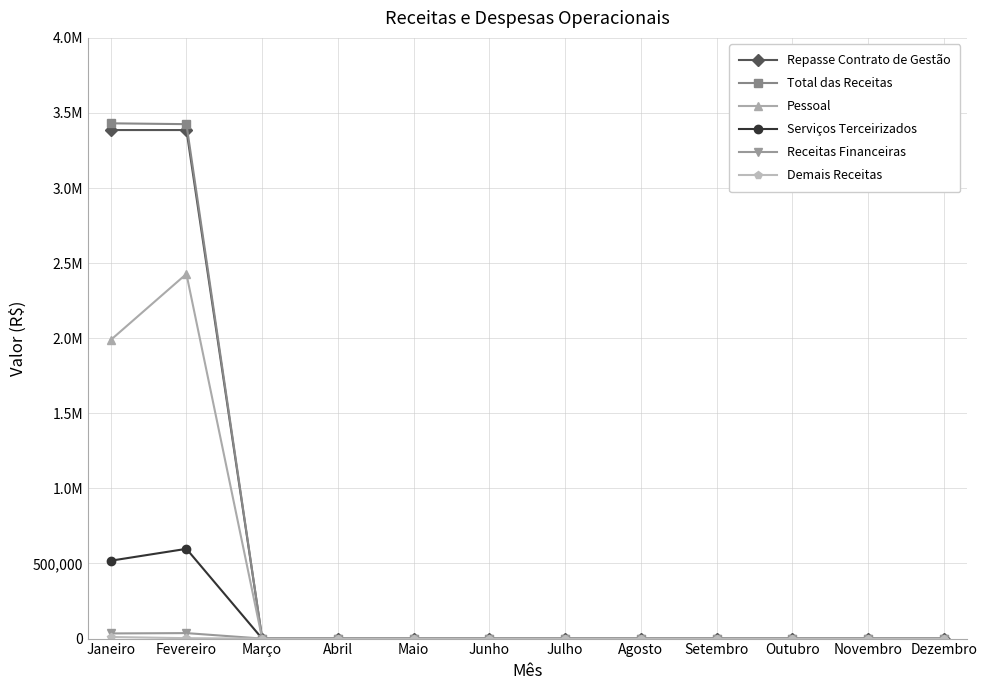

Between Julho and Junho, which is larger?

Julho